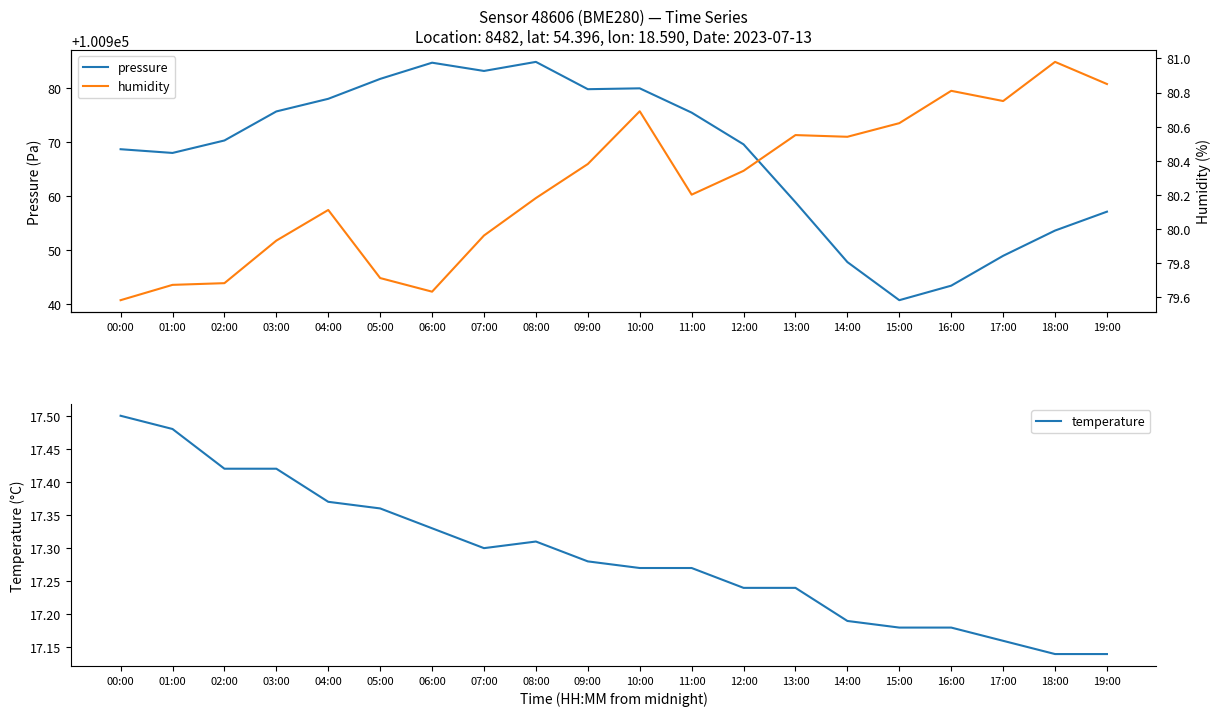

At 08:00, list the series in order from largest to smallest.

pressure, humidity, temperature